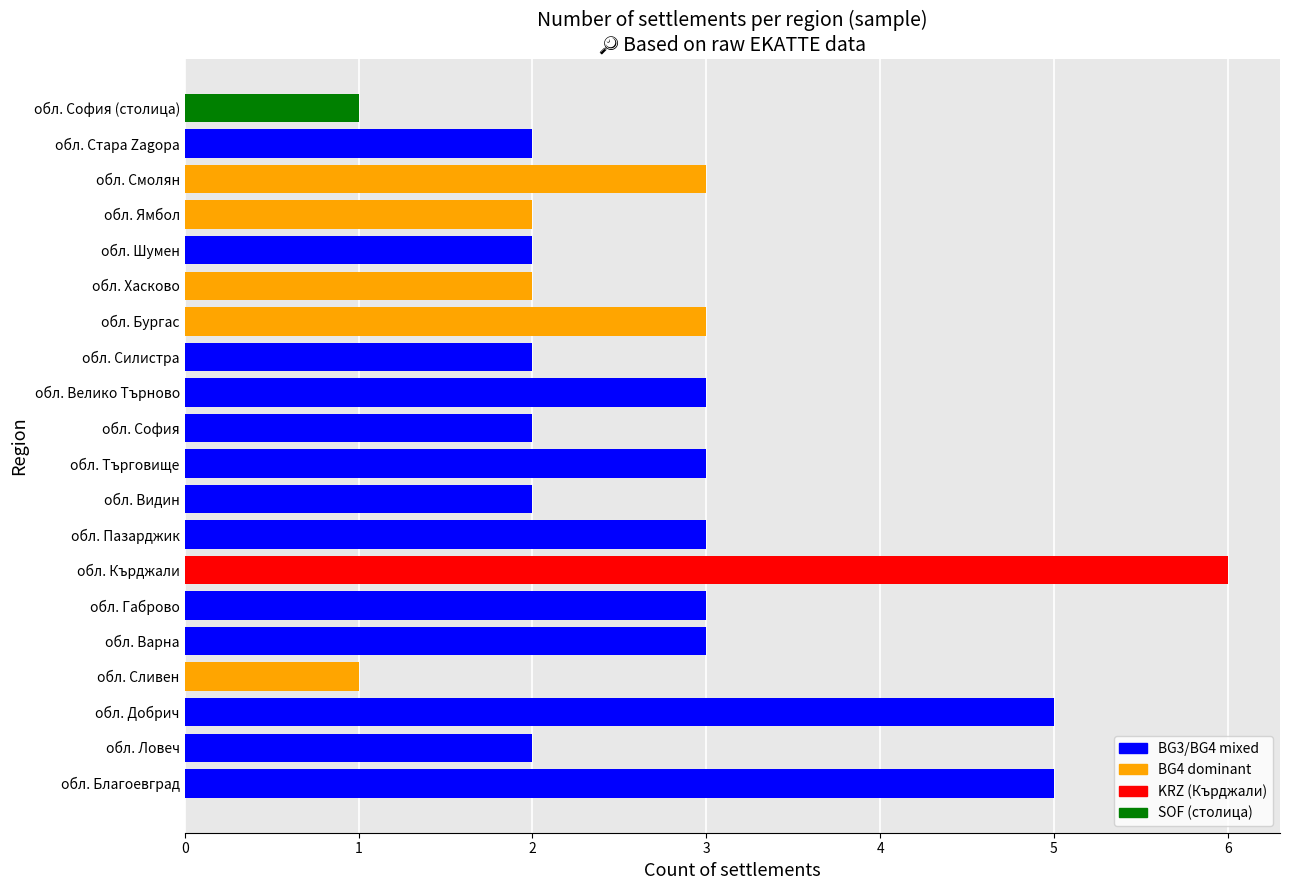

What is the average value?

3